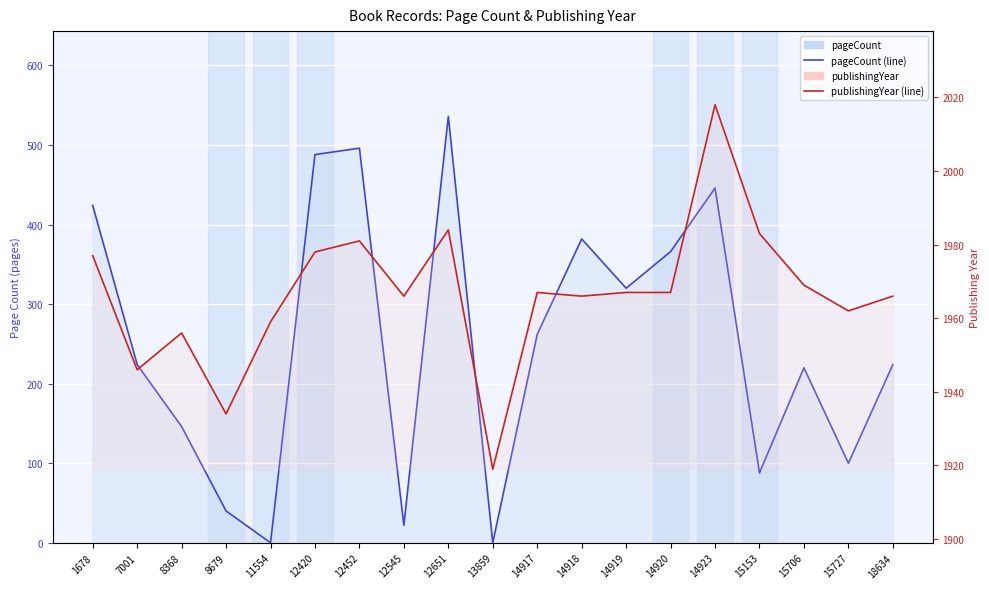

Which series has the widest spread of values?

pageCount